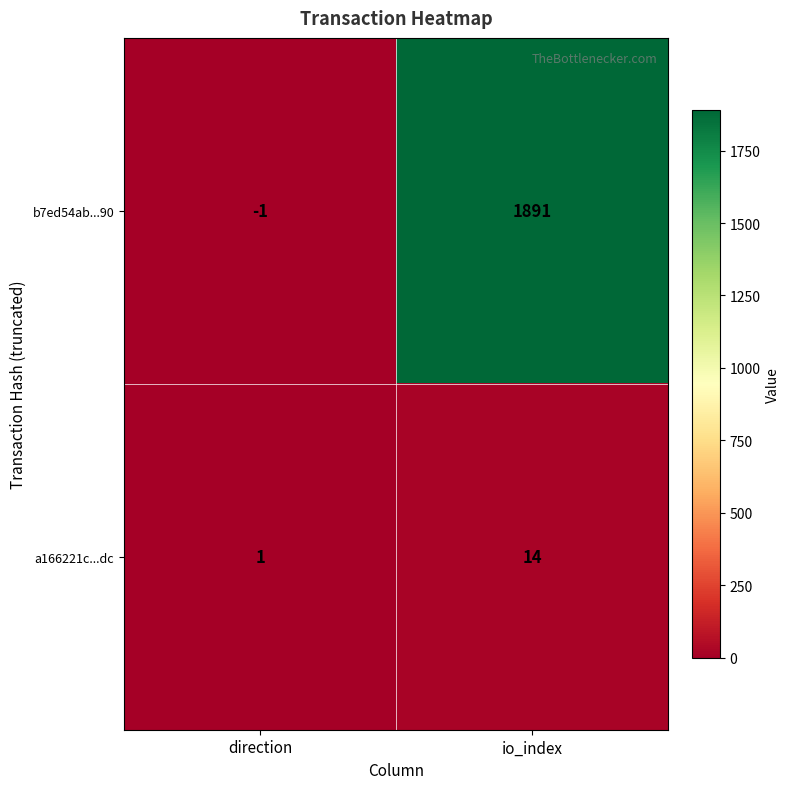

Which category has the highest value across all series?

io_index